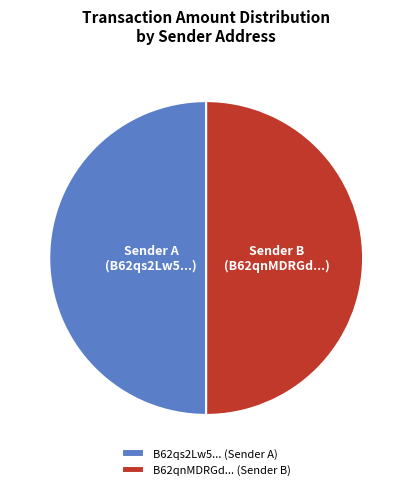

The B62qnMDRGd... (Sender B) slice represents 50% of the pie. True or false?

True